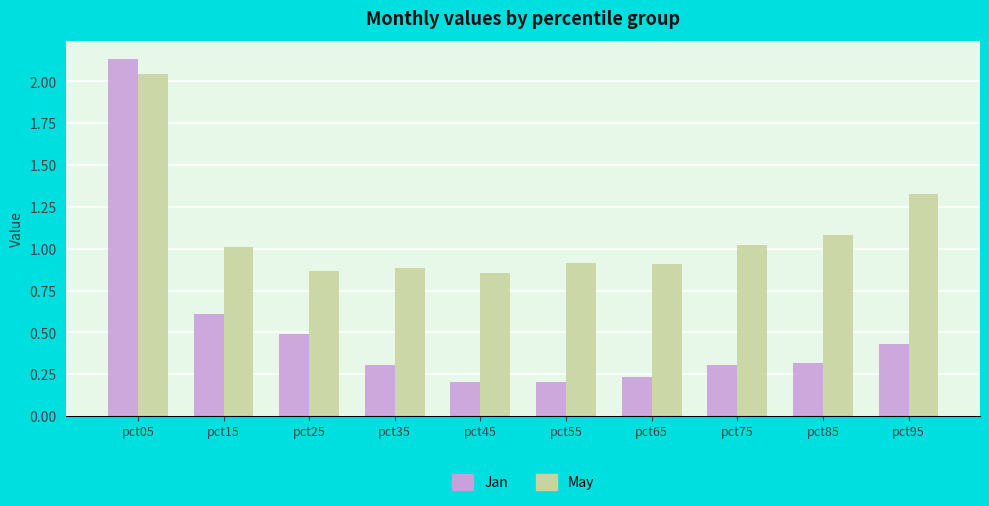

Which category has the highest value across all series?

pct05